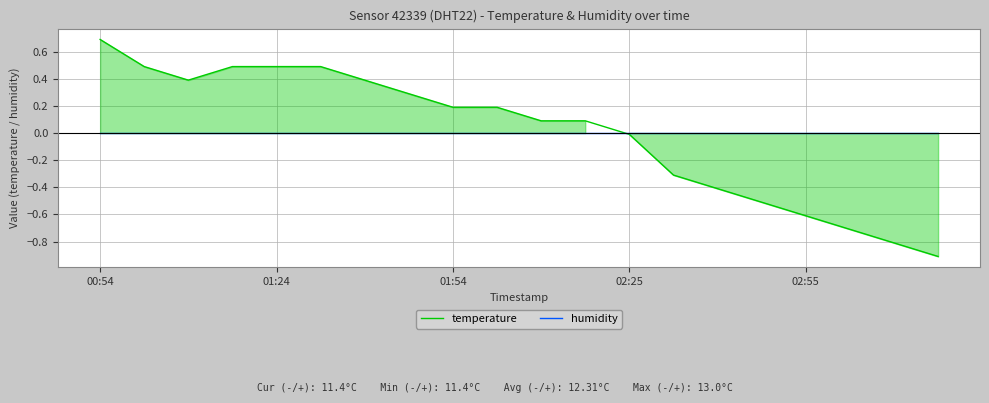

Does the chart display data point markers on the line(s)?

No